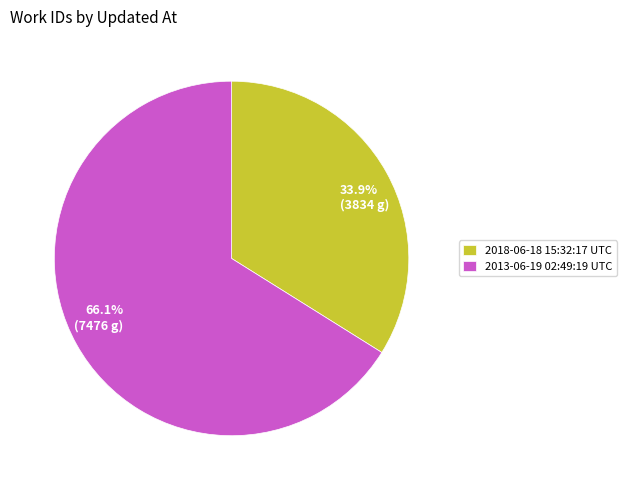

What is the ratio of the value at 2018-06-18 15:32:17 UTC to the value at 2013-06-19 02:49:19 UTC?

0.5